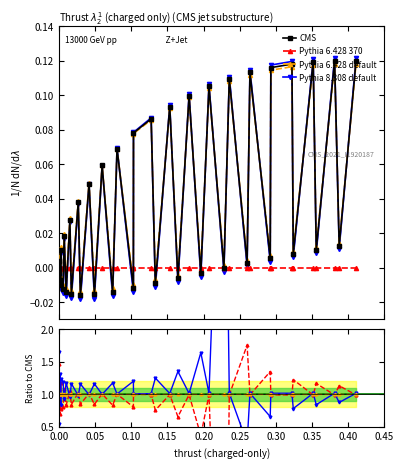

How many distinct data groups are displayed?

4